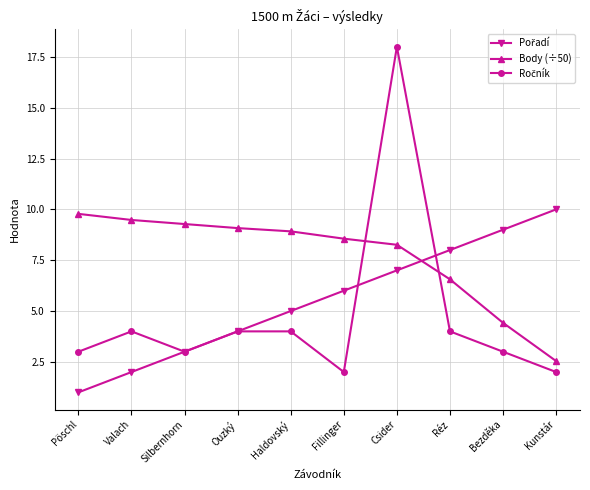

What is the maximum value shown in the chart?

18.0